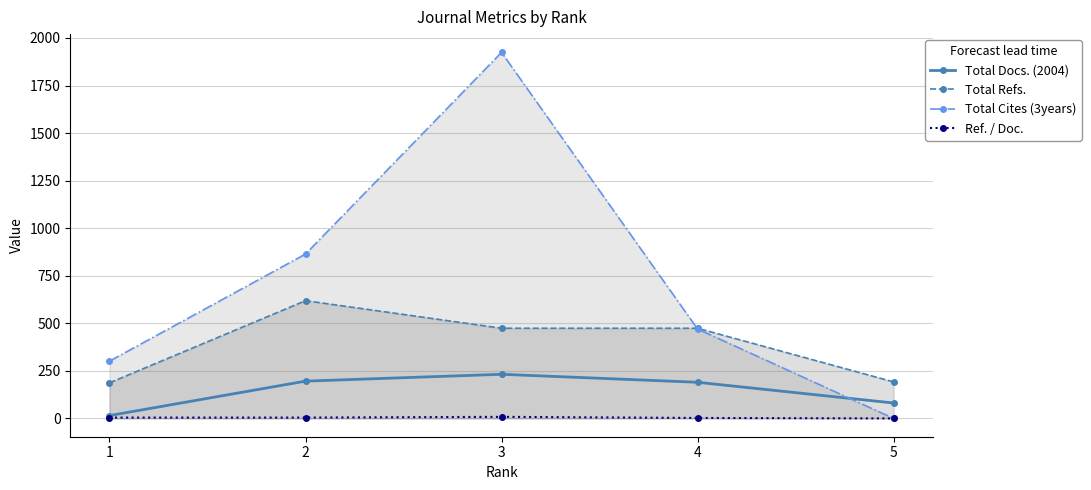

Where does the Ref. / Doc. series first go above 4?

1